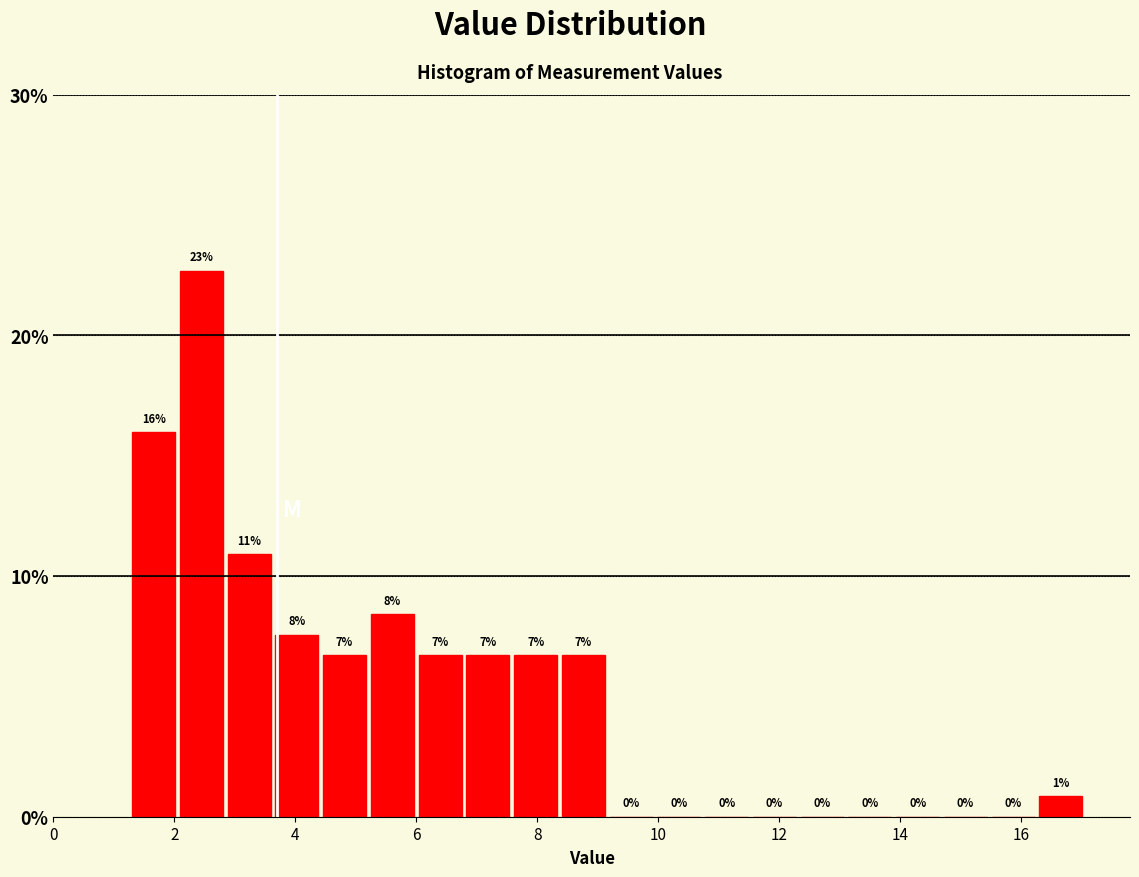

Around what value on the x-axis is the tallest bar? Give the approximate position of its centre, as read against the axis.

2.4